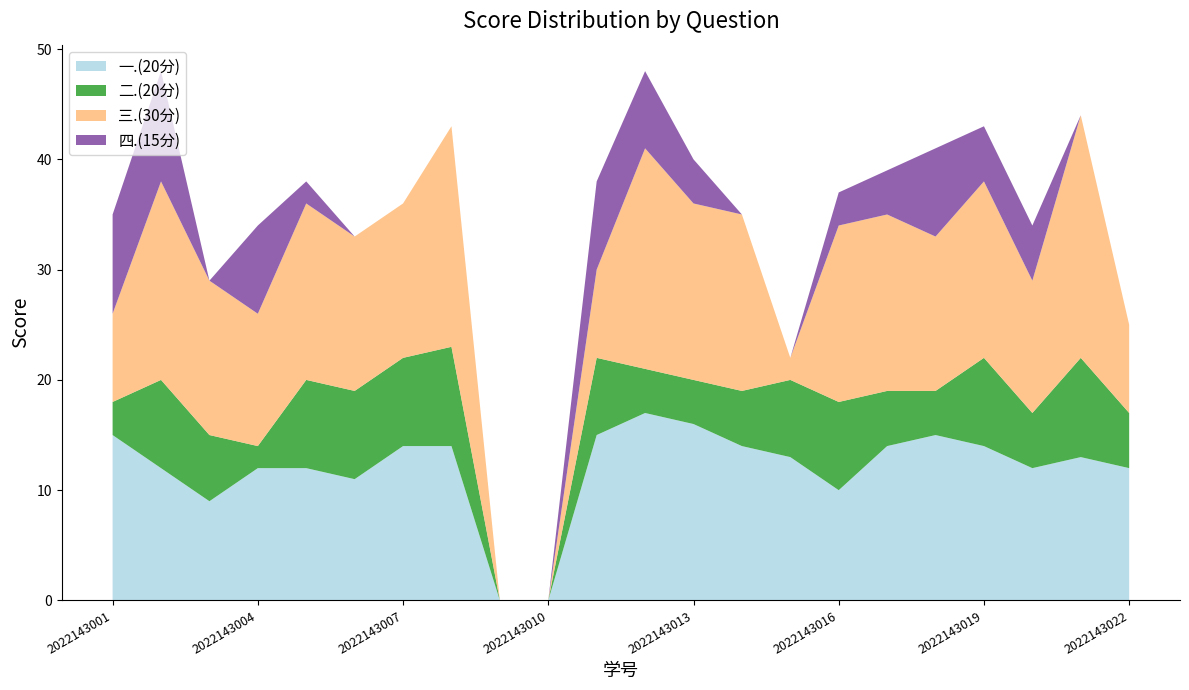

Reading left to right, what are all the values shown in this chart?

一.(20分): 2022143001=15	2022143002=12	2022143003=9	2022143004=12	2022143005=12	2022143006=11	2022143007=14	2022143008=14	2022143009=0	2022143010=0	2022143011=15	2022143012=17	2022143013=16	2022143014=14	2022143015=13	2022143016=10	2022143017=14	2022143018=15	2022143019=14	2022143020=12	2022143021=13	2022143022=12
二.(20分): 2022143001=3	2022143002=8	2022143003=6	2022143004=2	2022143005=8	2022143006=8	2022143007=8	2022143008=9	2022143009=0	2022143010=0	2022143011=7	2022143012=4	2022143013=4	2022143014=5	2022143015=7	2022143016=8	2022143017=5	2022143018=4	2022143019=8	2022143020=5	2022143021=9	2022143022=5
三.(30分): 2022143001=8	2022143002=18	2022143003=14	2022143004=12	2022143005=16	2022143006=14	2022143007=14	2022143008=20	2022143009=0	2022143010=0	2022143011=8	2022143012=20	2022143013=16	2022143014=16	2022143015=2	2022143016=16	2022143017=16	2022143018=14	2022143019=16	2022143020=12	2022143021=22	2022143022=8
四.(15分): 2022143001=9	2022143002=10	2022143003=0	2022143004=8	2022143005=2	2022143006=0	2022143007=0	2022143008=0	2022143009=0	2022143010=0	2022143011=8	2022143012=7	2022143013=4	2022143014=0	2022143015=0	2022143016=3	2022143017=4	2022143018=8	2022143019=5	2022143020=5	2022143021=0	2022143022=0